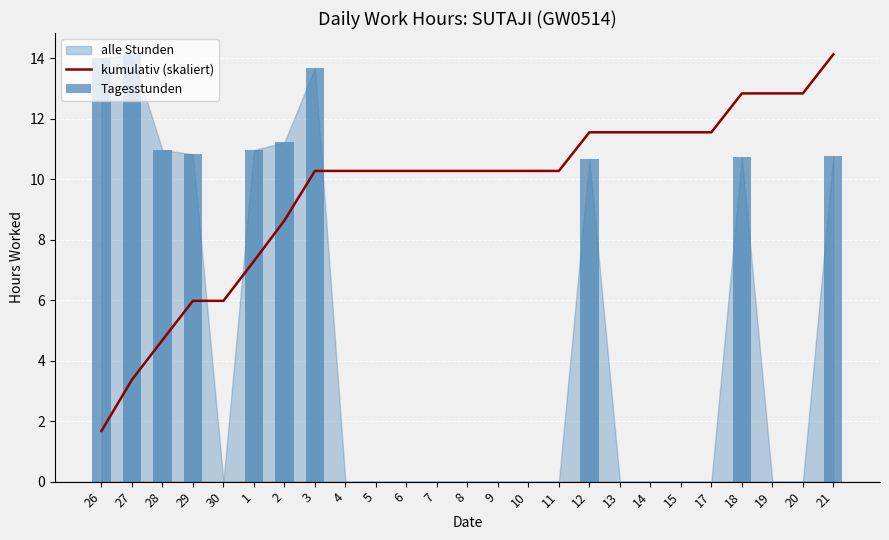

Is it true that kumulativ (skaliert) equals 5.4 at 5?

False